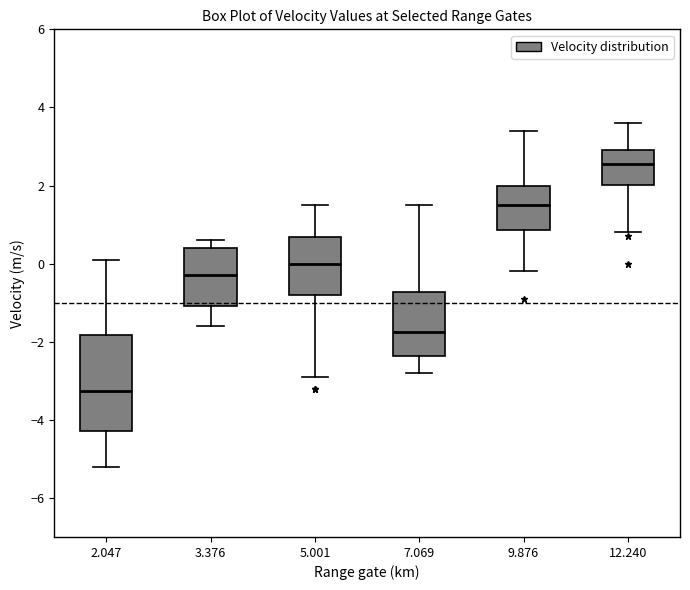

Which box is the tallest, from its lower edge to its upper edge?

2.047